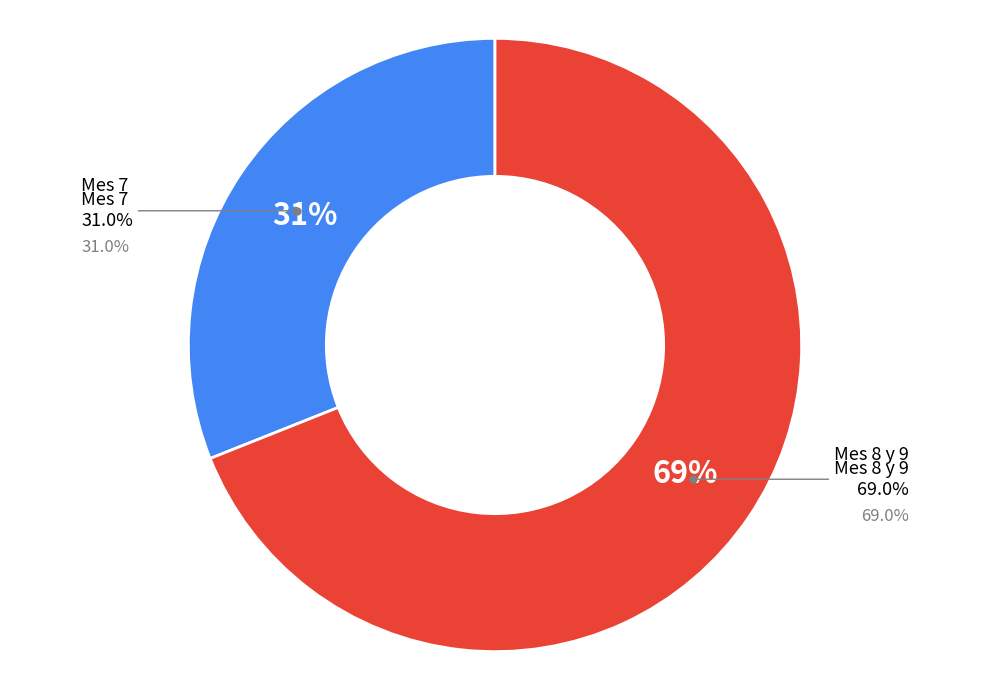

Is it true that Mes 7 is 25% of the pie?

False